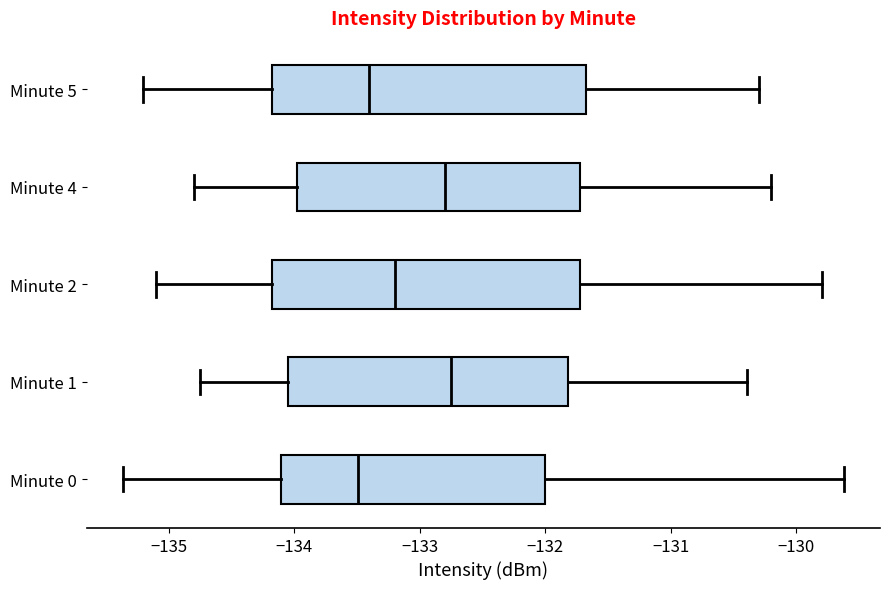

Reading bottom to top, transcribe this box plot: for each box, give where its median line is, the range the box spans, and where its two whiskers end, as read against the x-axis. The values are not printed on the chart, so give them approximately, as read against the axis.

Minute 0: median -133.5, box -134.1 to -132.0, whiskers -135.4 to -129.6
Minute 1: median -132.7, box -134.0 to -131.8, whiskers -134.7 to -130.4
Minute 2: median -133.2, box -134.2 to -131.7, whiskers -135.1 to -129.8
Minute 4: median -132.8, box -134.0 to -131.7, whiskers -134.8 to -130.2
Minute 5: median -133.4, box -134.2 to -131.7, whiskers -135.2 to -130.3